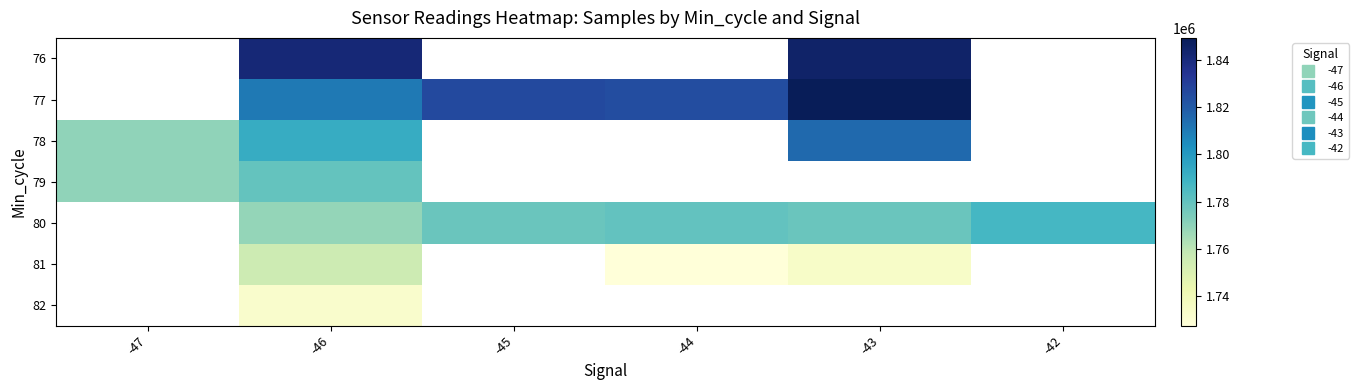

What is the smallest value displayed?

1727447.0